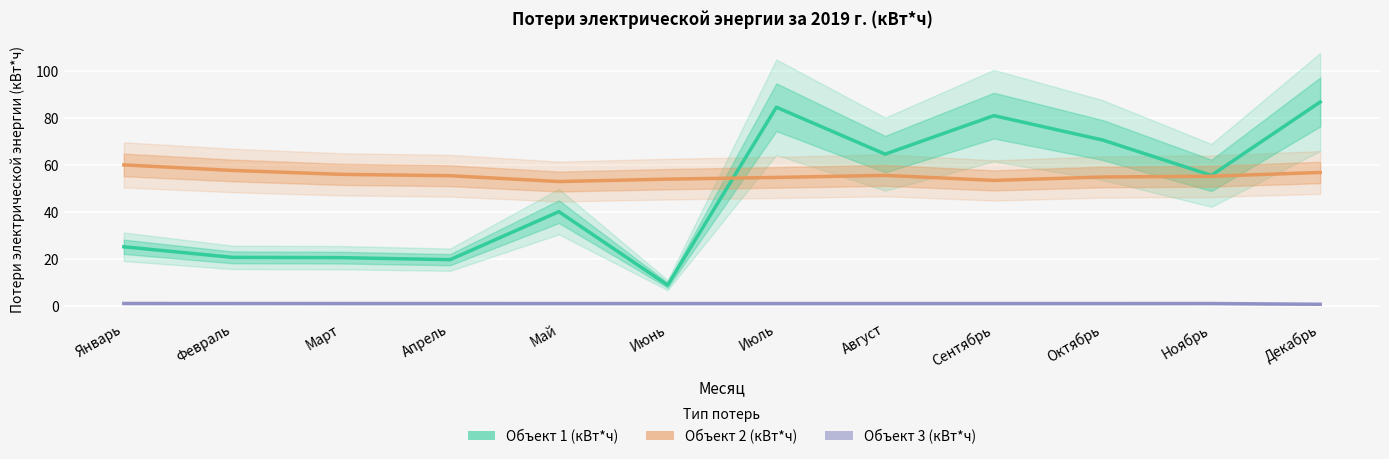

What is the smallest value displayed?

0.8